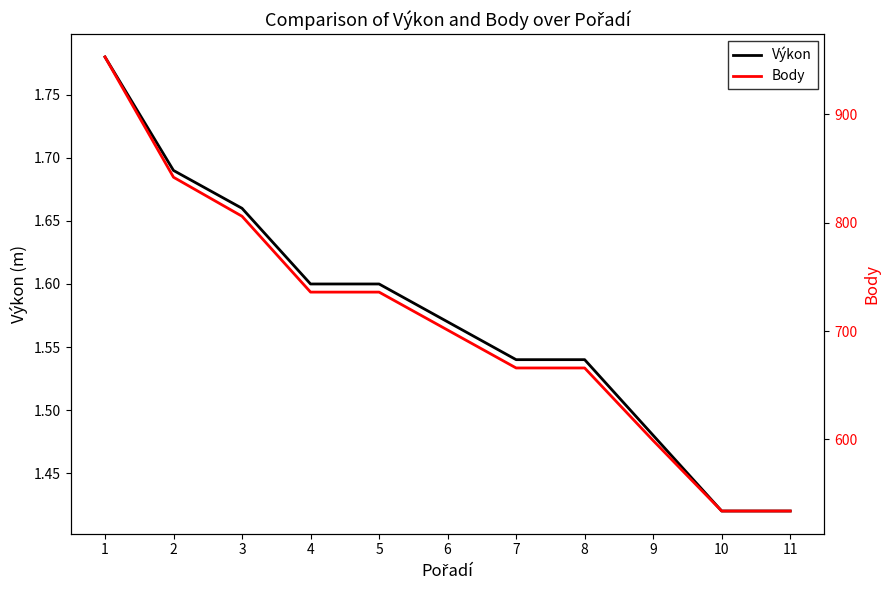

What is the average value of the Body series?

706.6